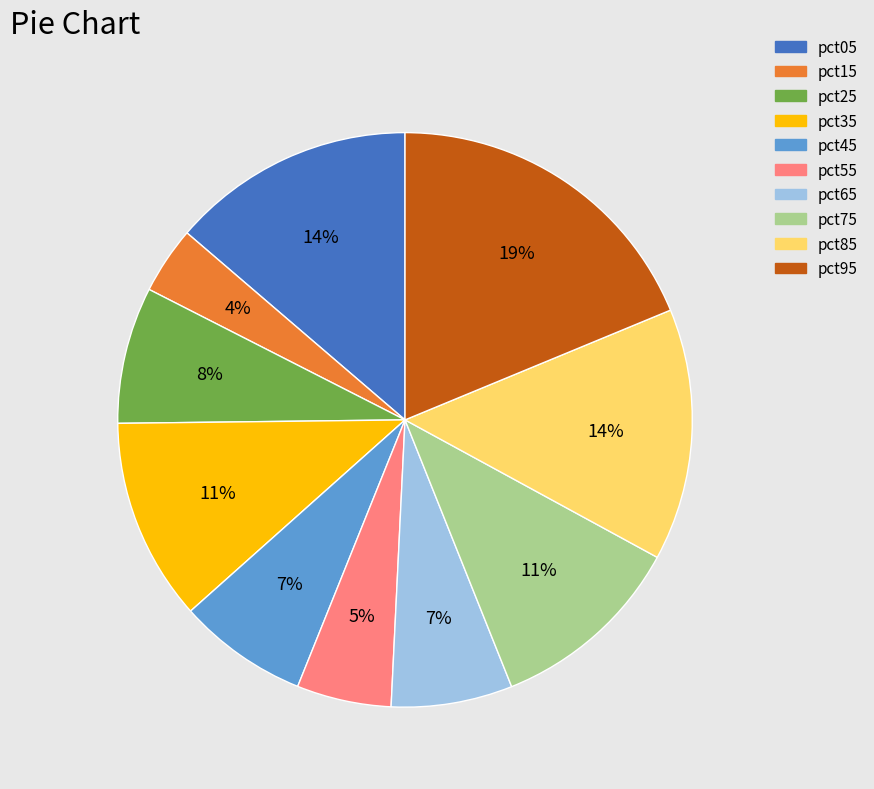

Which category has the biggest portion of the pie?

pct95